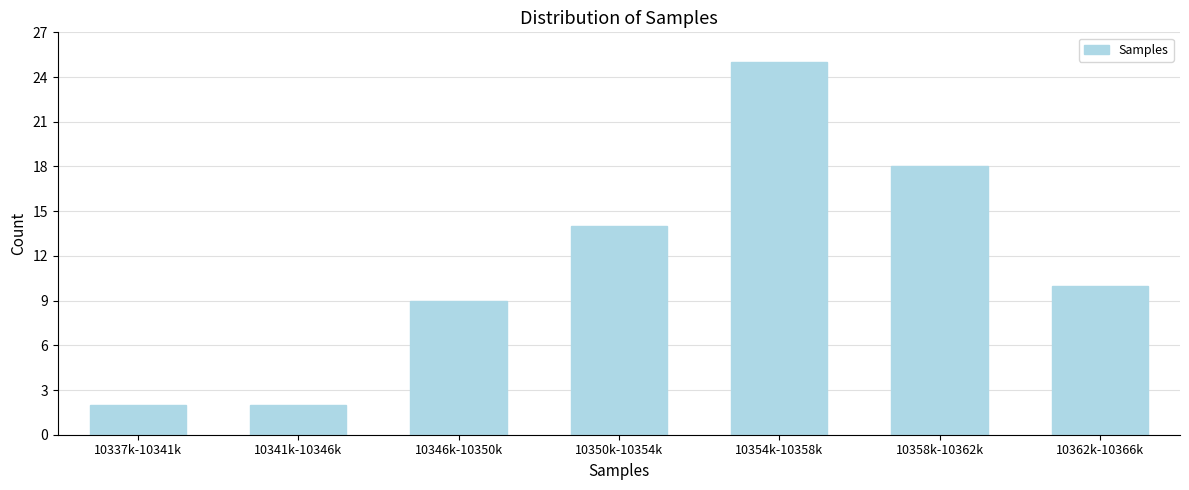

Reading left to right, transcribe all the data shown in this chart.

2	2	9	14	25	18	10